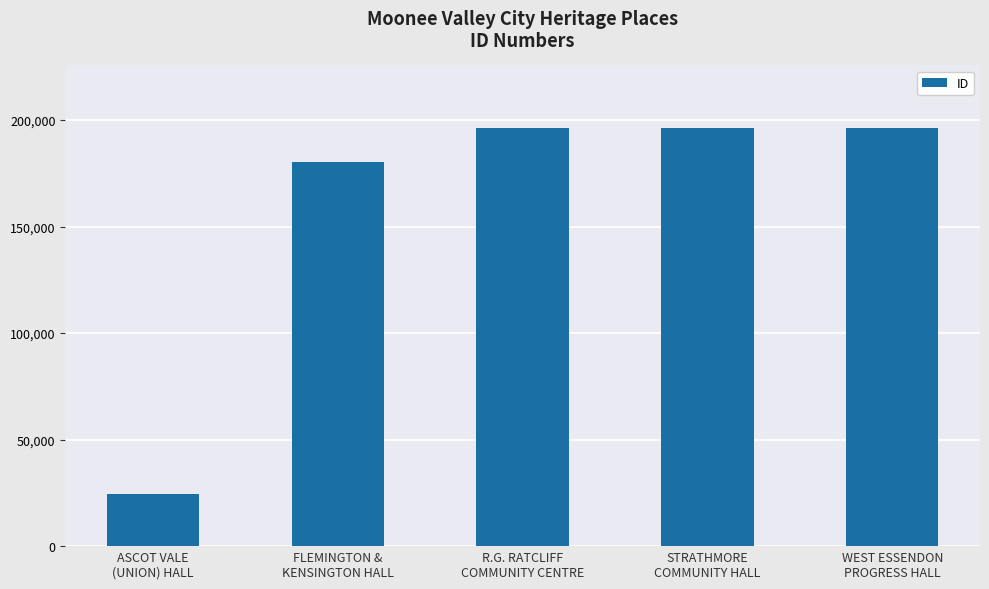

What is the maximum value shown in the chart?

196214